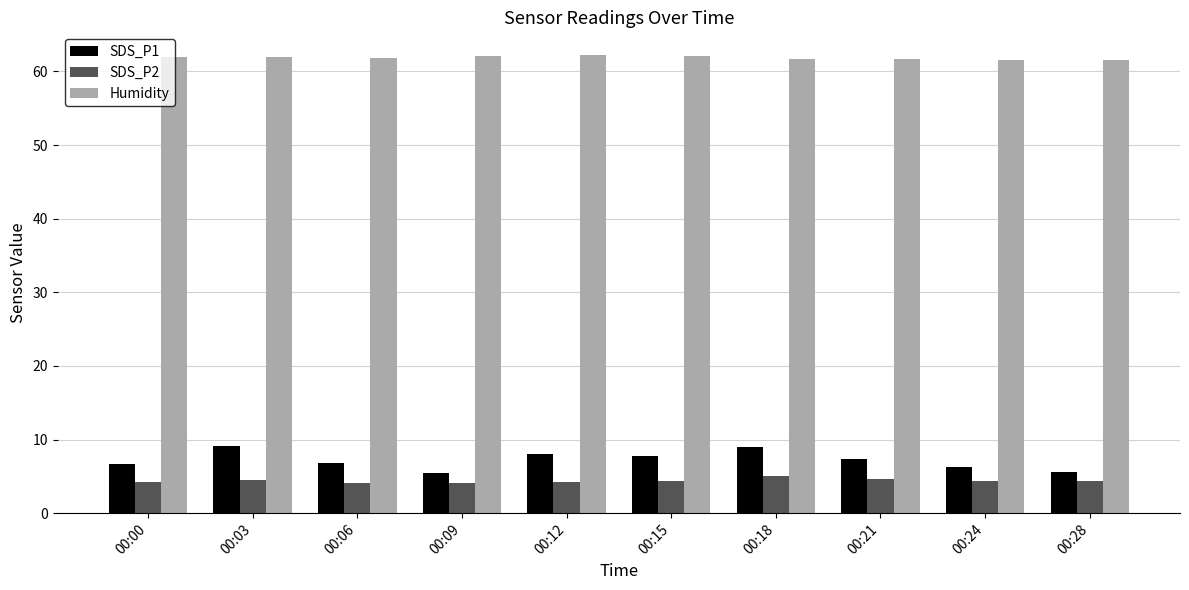

What is the lowest value of the Humidity series?

61.5